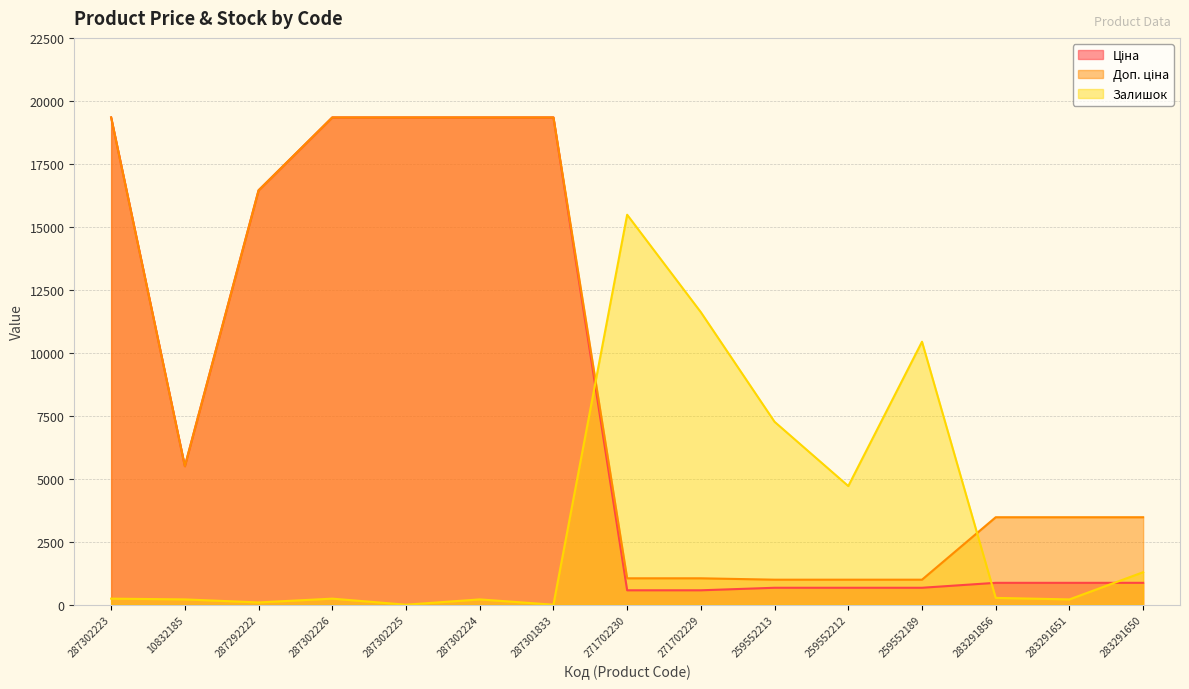

What is the average value of the Ціна series?

8295.0